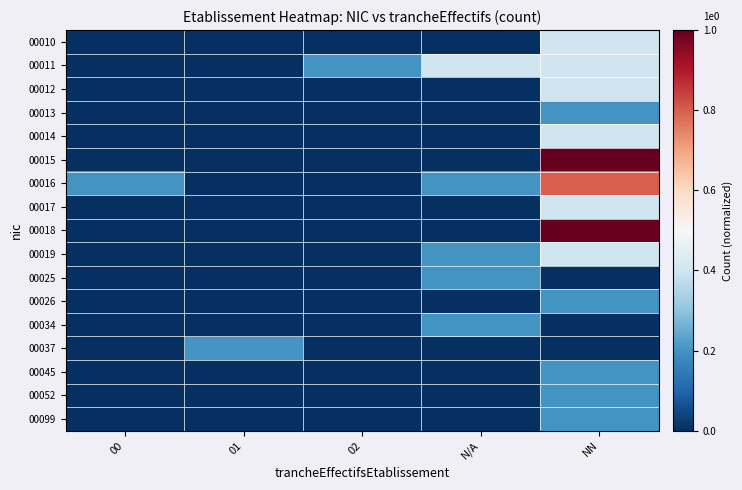

What is the greatest value displayed?

1.0